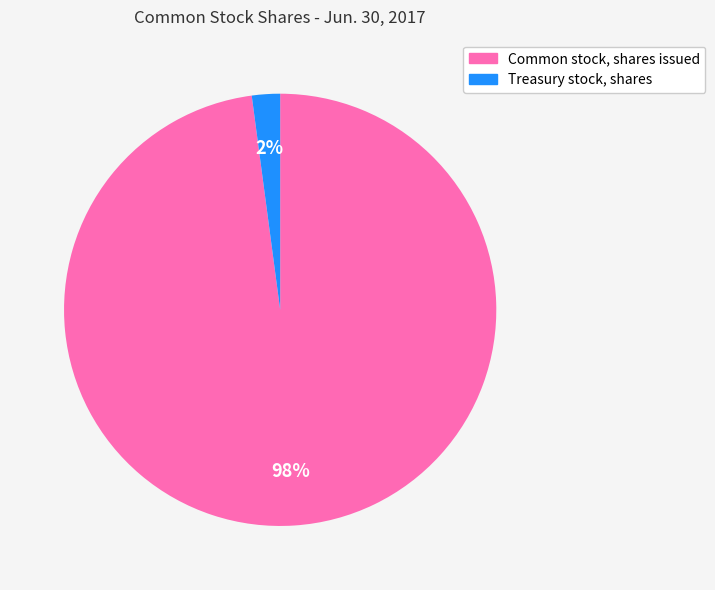

Is there any slice that represents more than half of the pie?

Yes